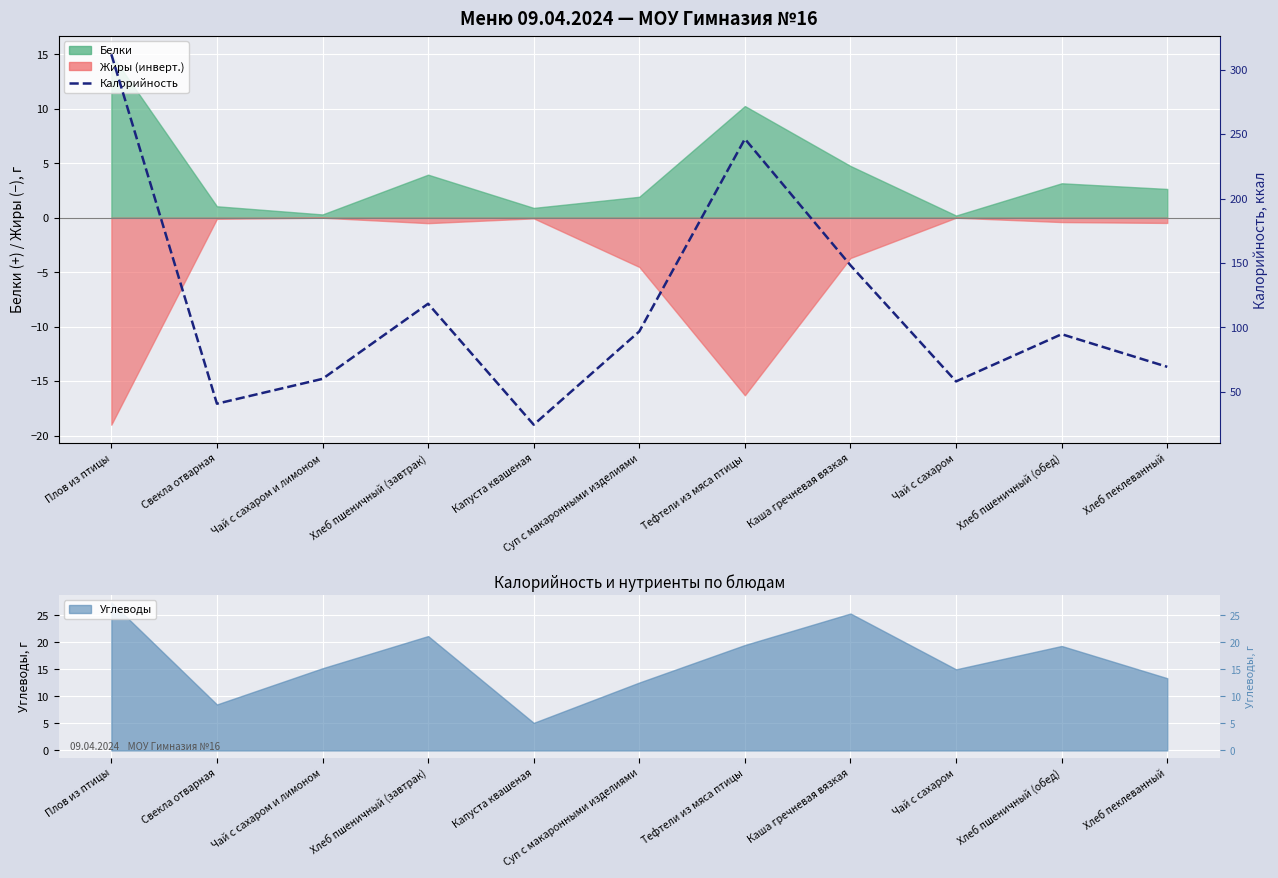

Where is the first local maximum?

Хлеб пшеничный (завтрак)